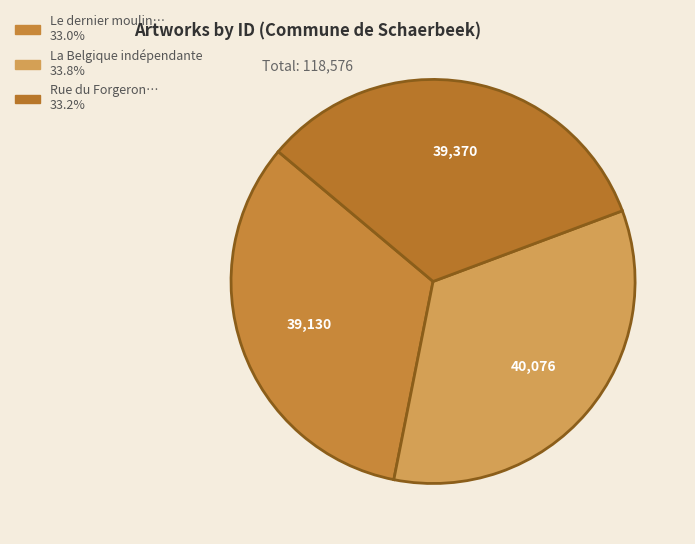

What is the largest slice in the pie chart?

La Belgique indépendante